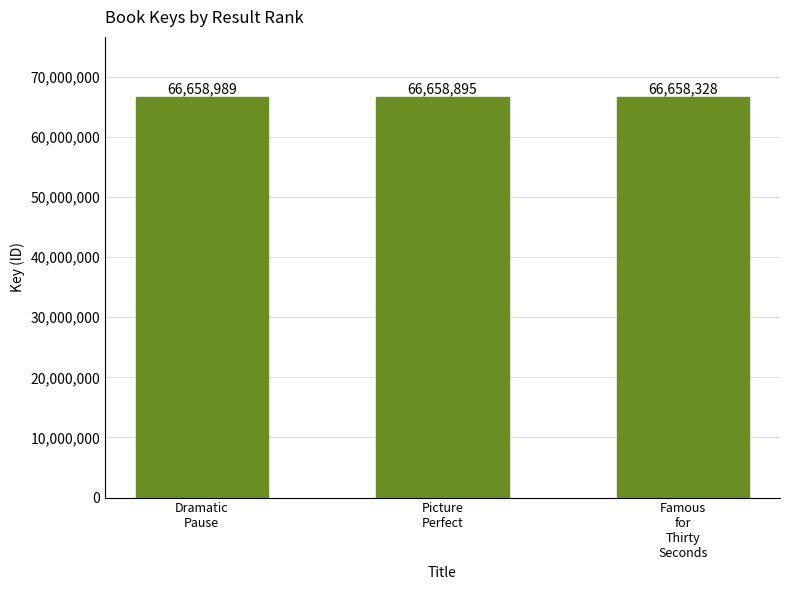

Approximately how many times larger is the value at Famous
for
Thirty
Seconds compared to Dramatic
Pause?

1.0